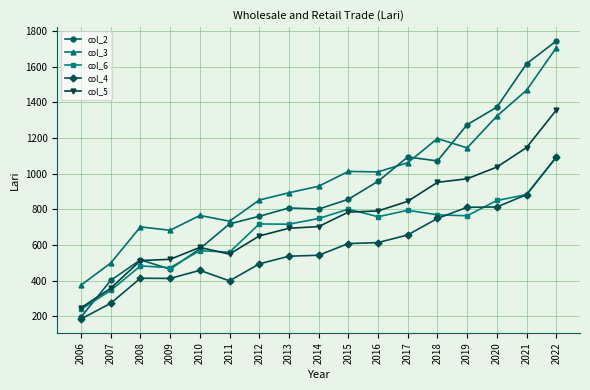

What is the value of the col_5 point at the 16th from the left?

1145.8